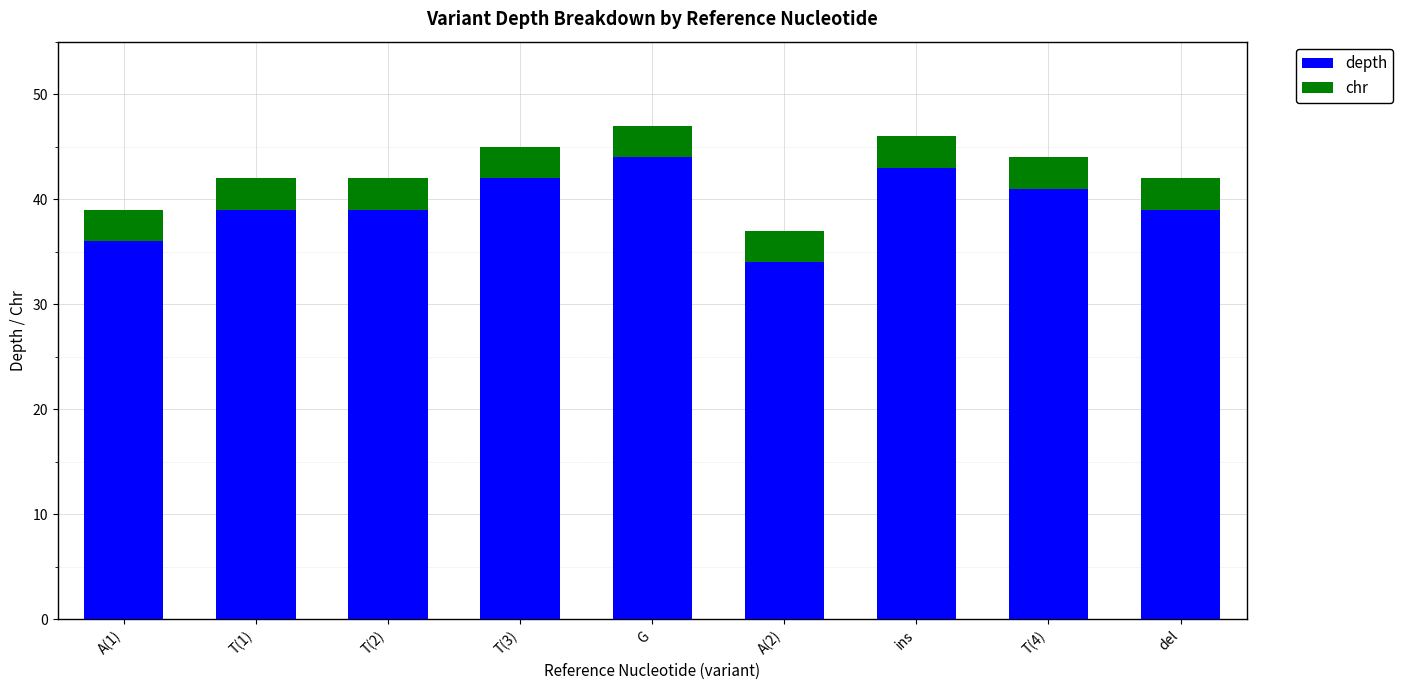

What is the highest value of the depth series?

44